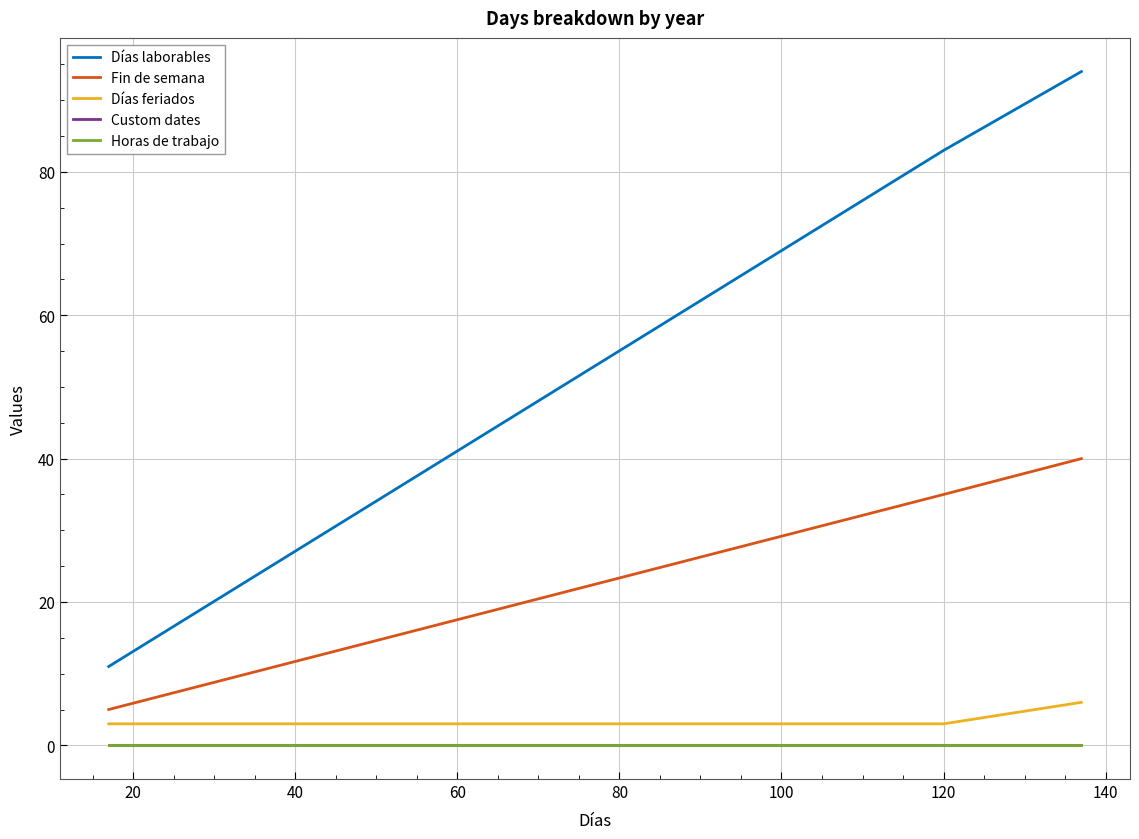

Is this an area chart (filled region under the line)?

No